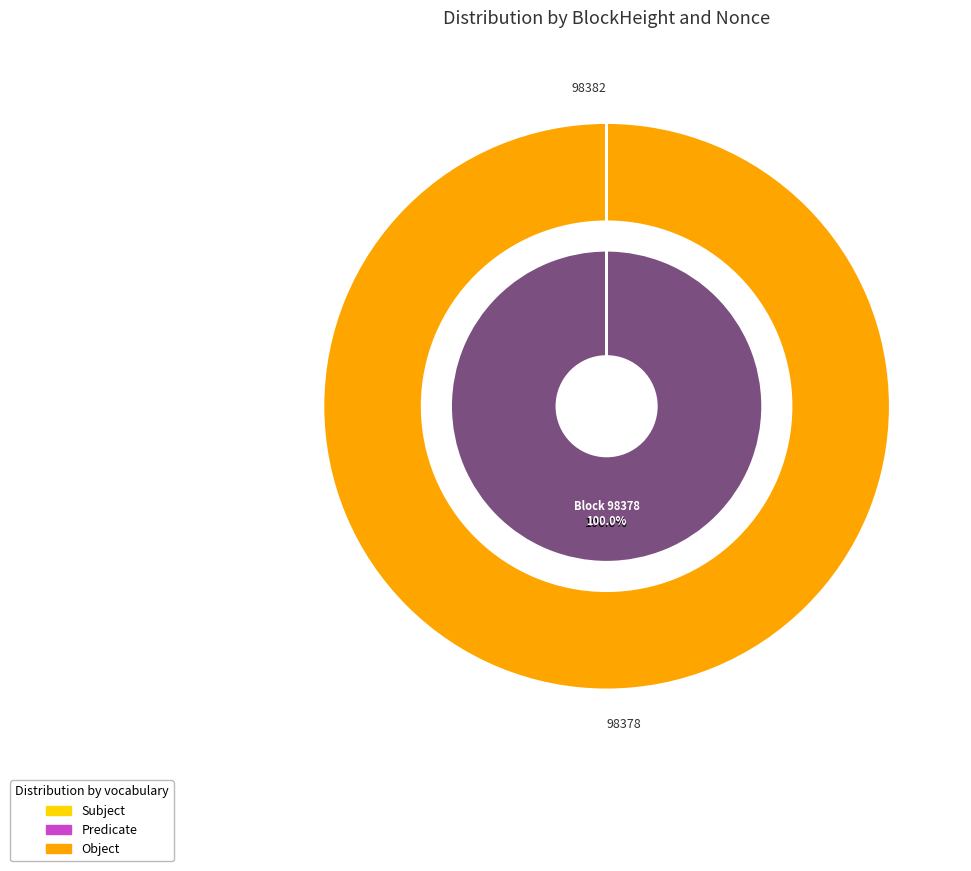

Is 98378 the majority of the pie?

Yes